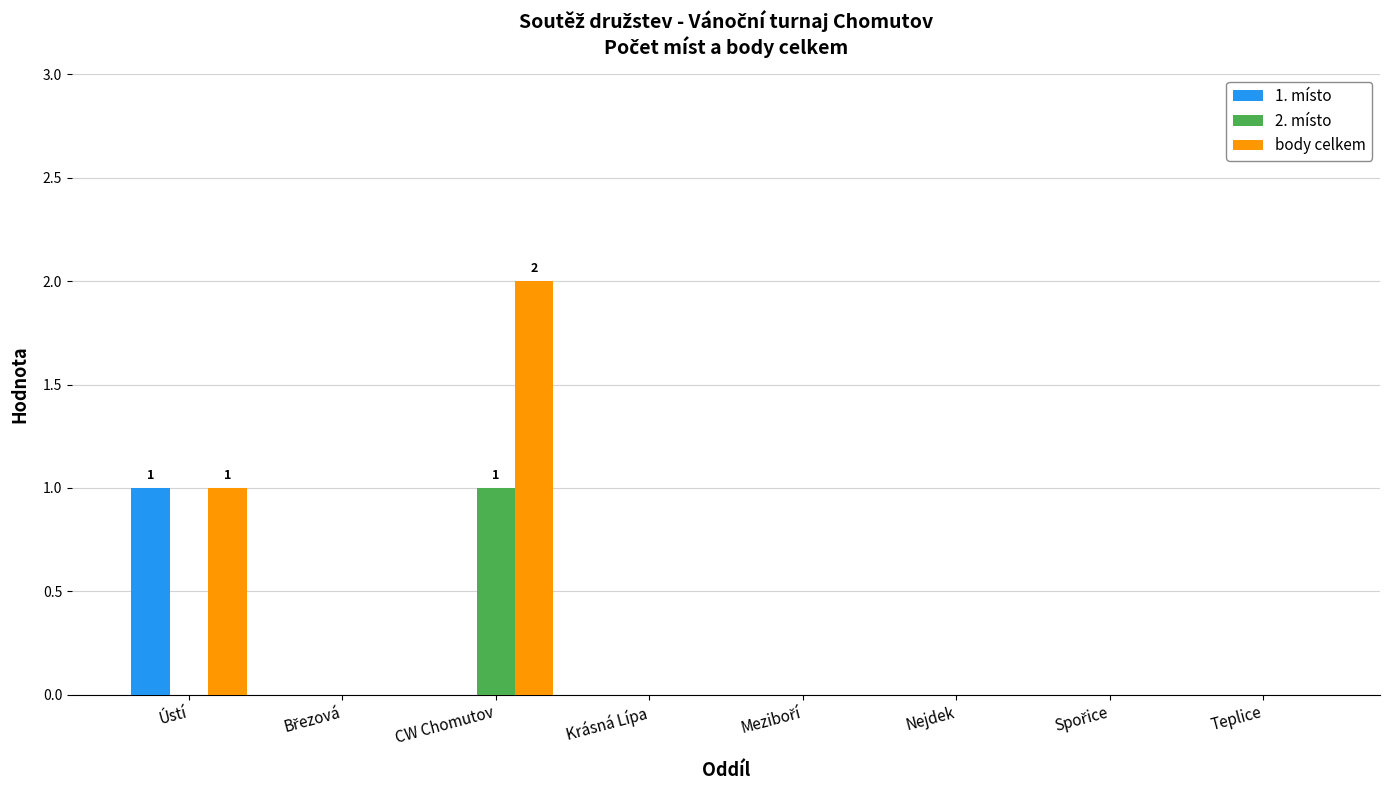

The value of 1. místo at Nejdek is 1. True or false?

False